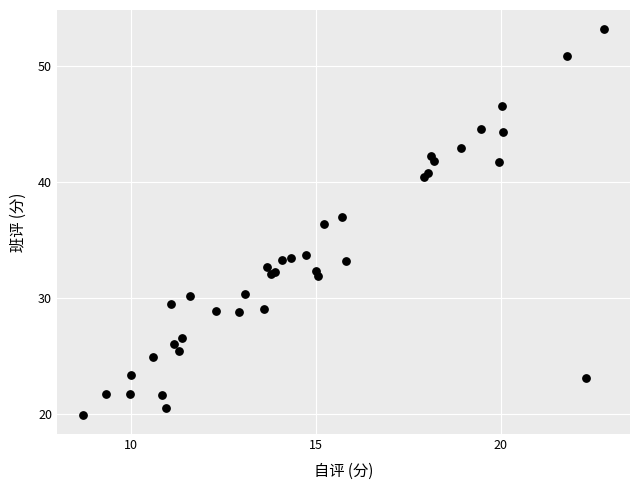

What Y value in the scatter plot is closest to 36?

36.4